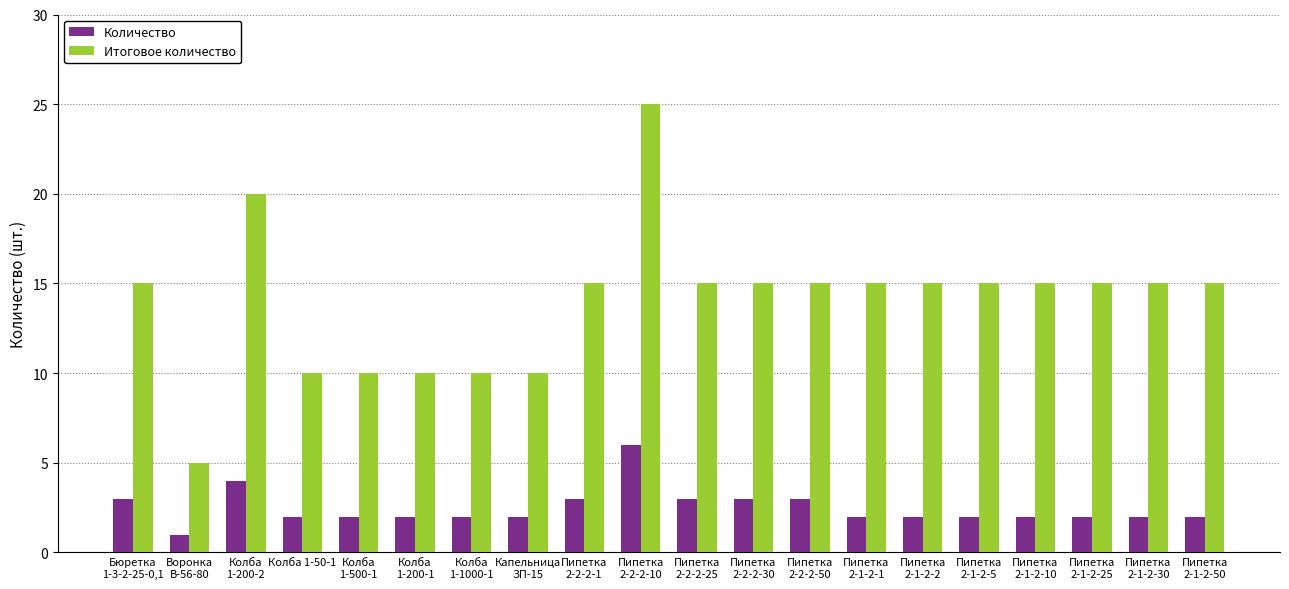

What is the difference between the maximum and minimum values in the Итоговое количество series?

20